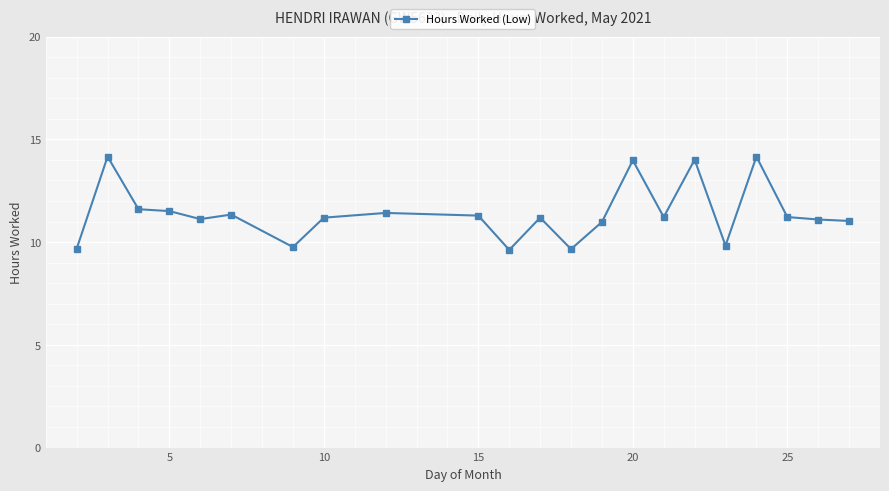

Count the number of data series in this chart.

1